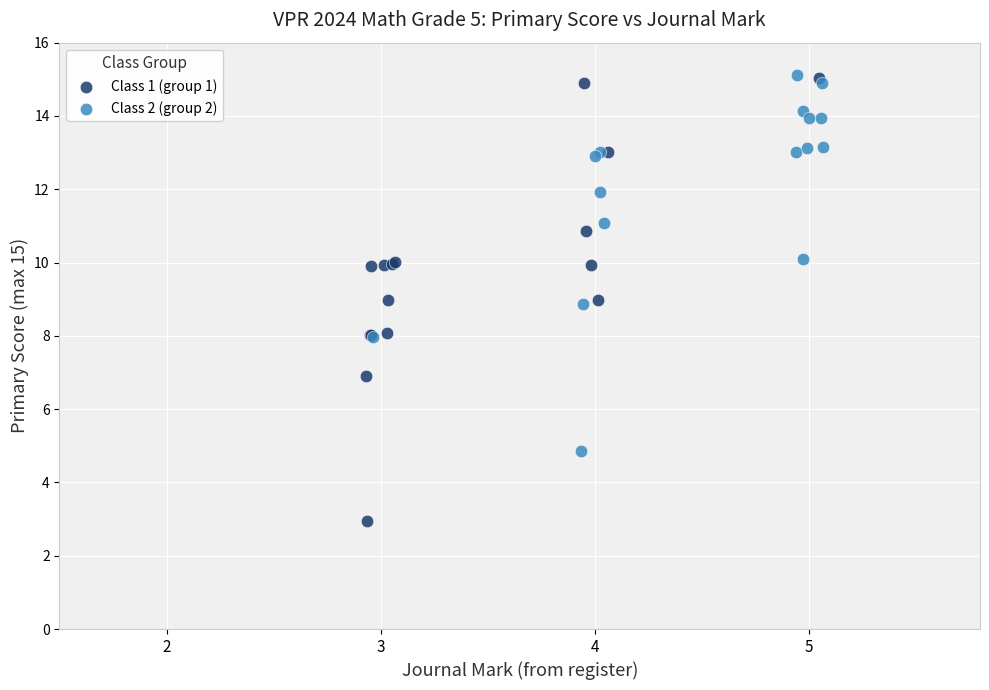

Which series reaches the minimum Y coordinate?

Class 1 (group 1)